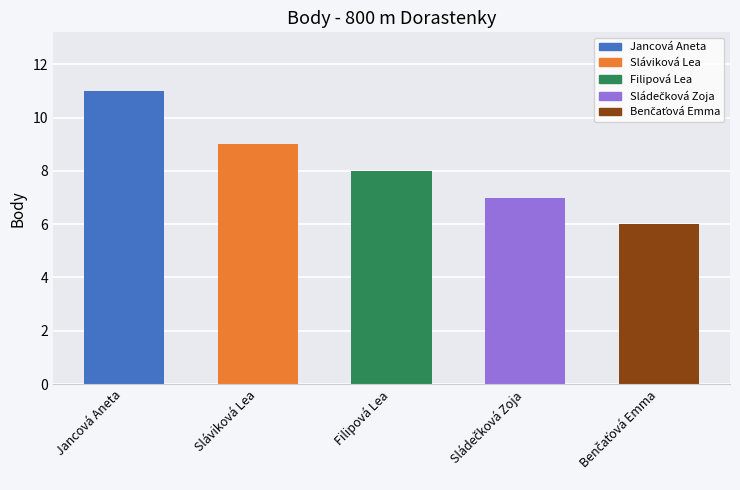

At which category is the sum across all series the highest?

Jancová Aneta